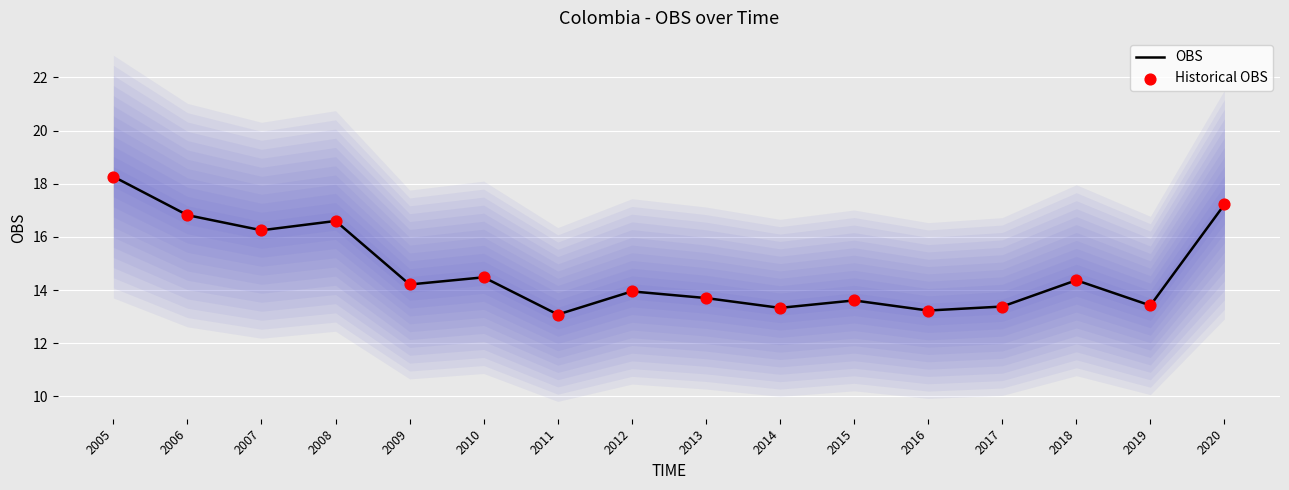

What is the total value across all series at 2019?

26.8